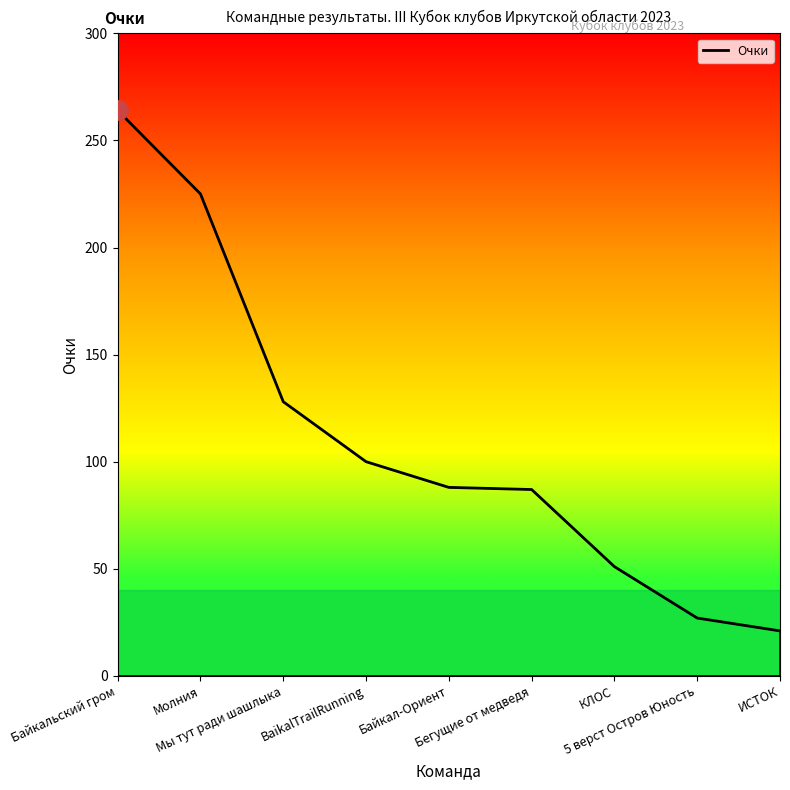

What is the greatest value displayed?

264